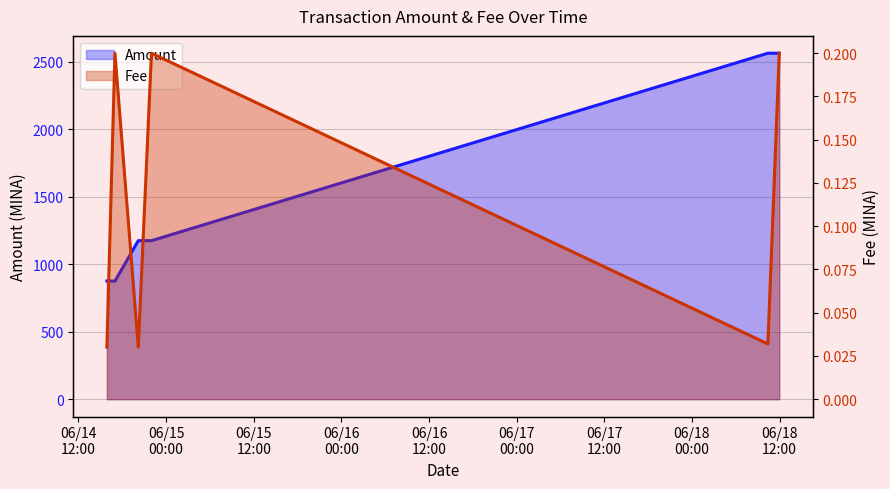

Rank the series at 2024-06-14 17:00:00 from lowest to highest value.

Fee, Amount